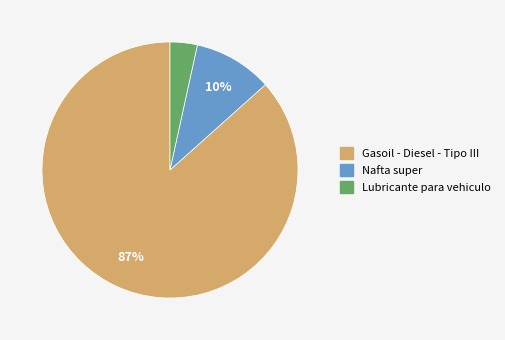

Combined, do Nafta super and Gasoil - Diesel - Tipo III account for over 50%?

Yes